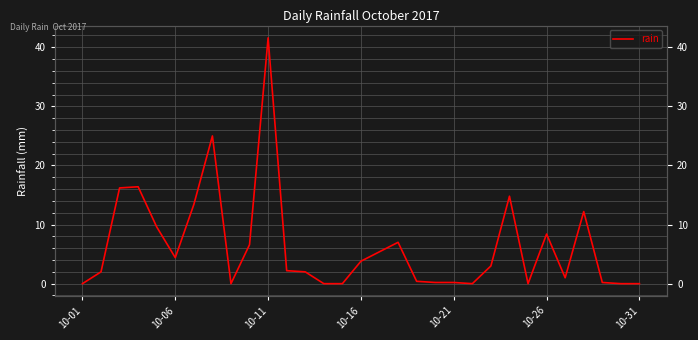

Which label corresponds to the smallest value in the chart?

10-01